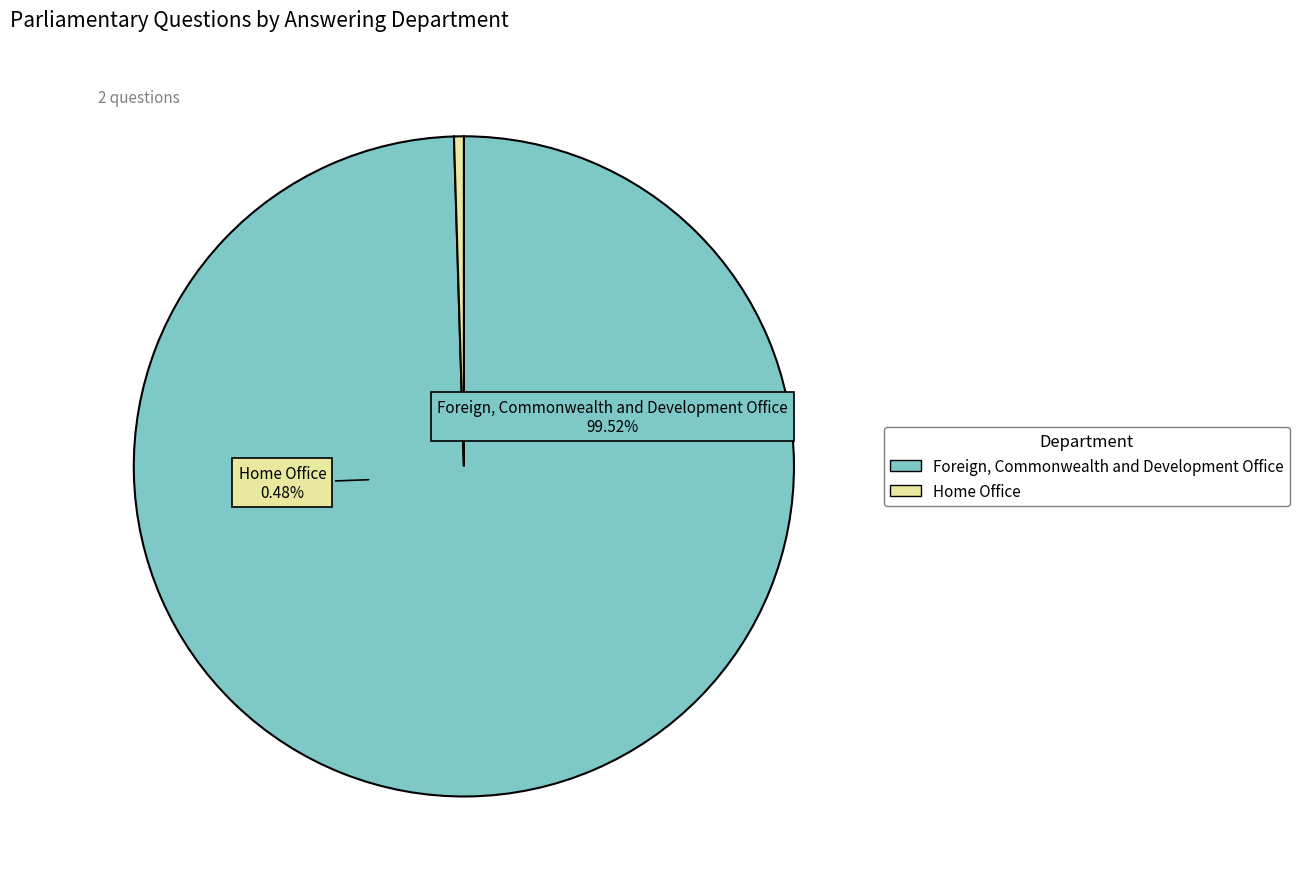

What is the majority slice?

Foreign, Commonwealth and Development Office